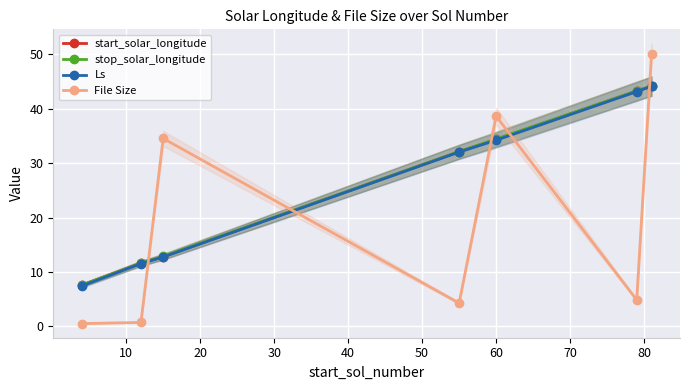

What is the highest value of the start_solar_longitude series?

44.1